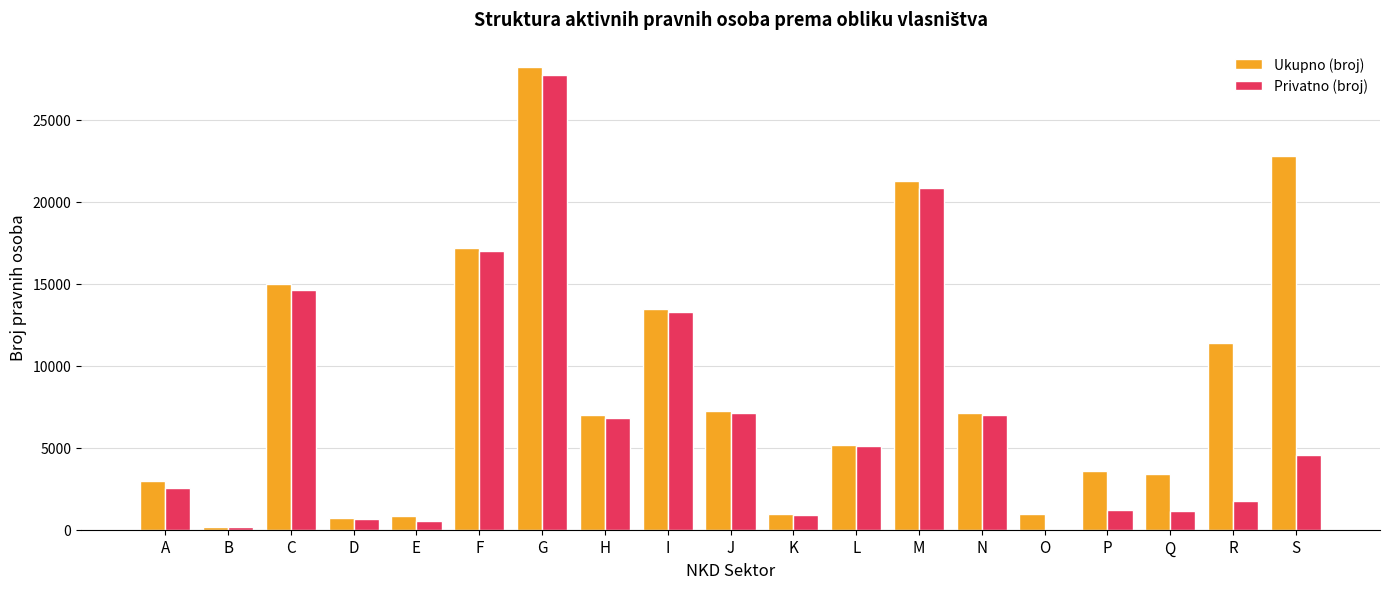

How many groups of bars are there?

19